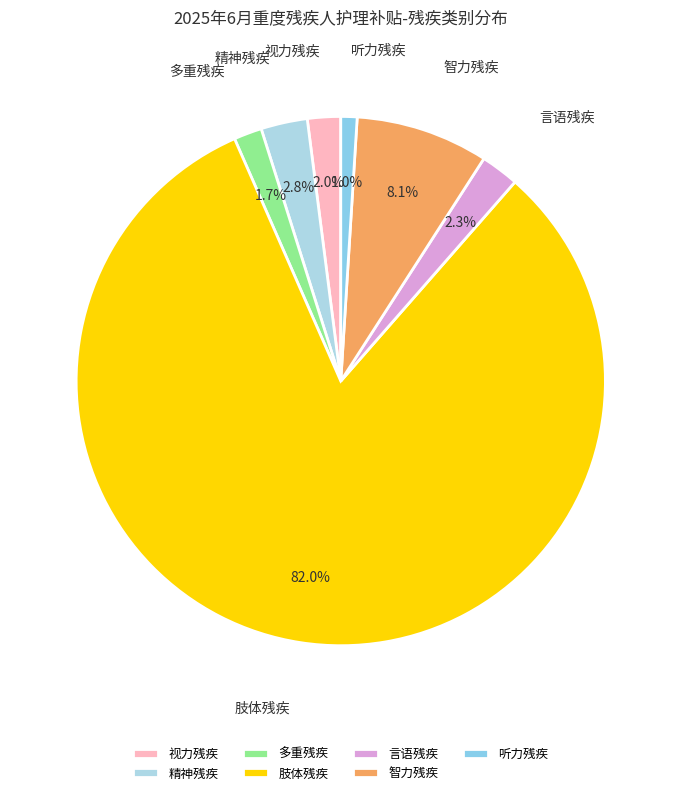

Is there a majority slice in this chart?

Yes